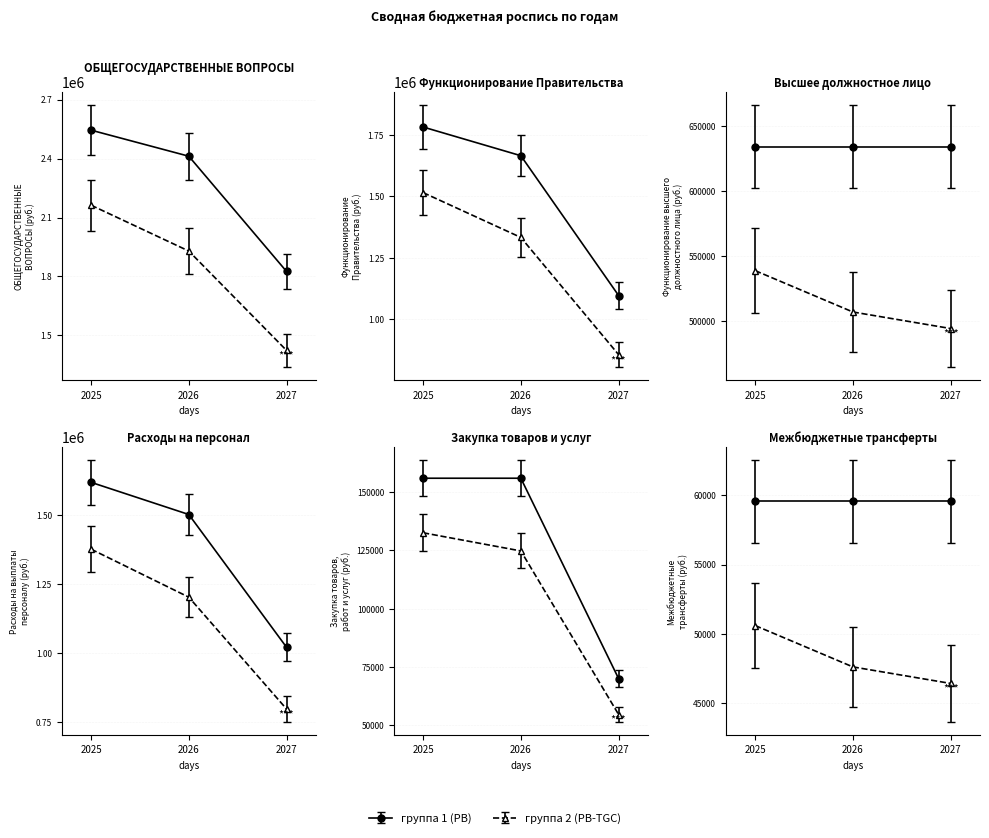

How many Расходы на выплаты персоналу (01-04) values are between 1020000 and 1620000?

3